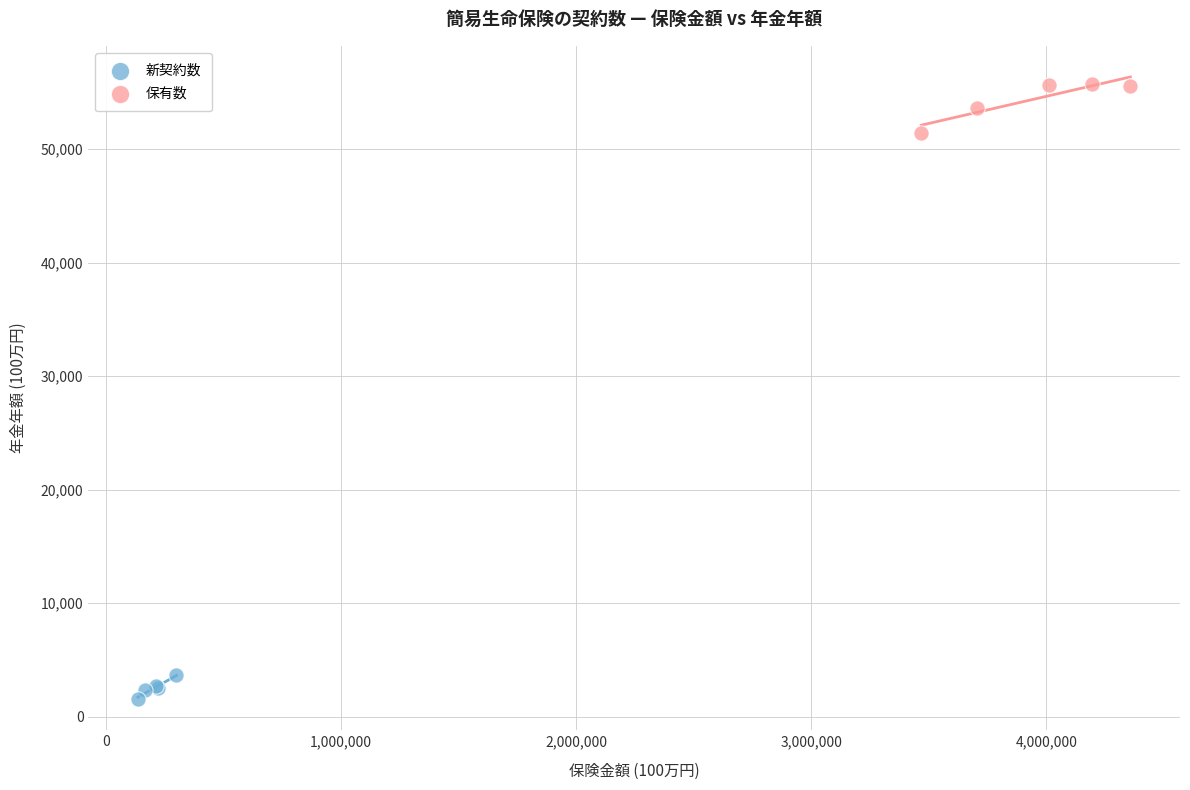

What are all the series names shown in the legend?

新契約数, 保有数